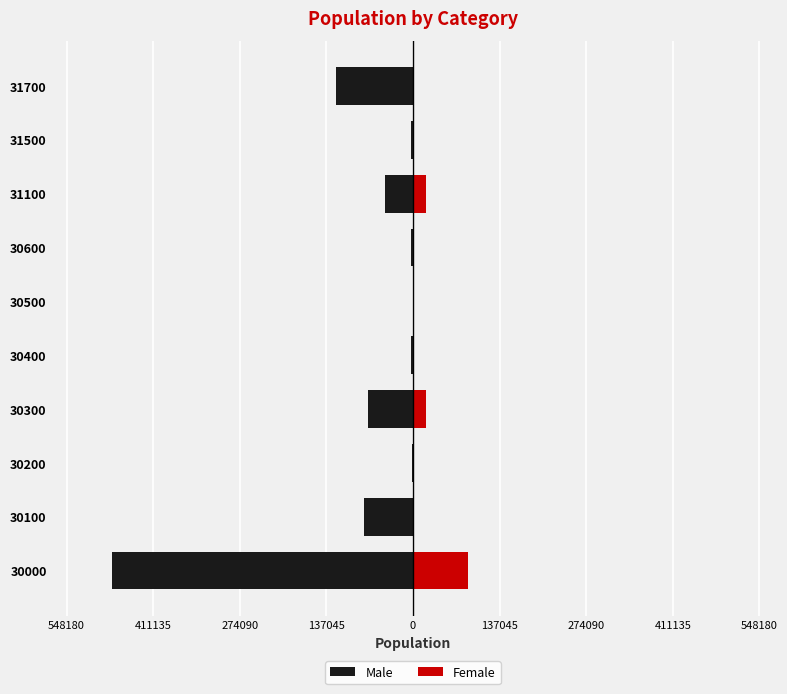

Are the bars horizontal?

Yes